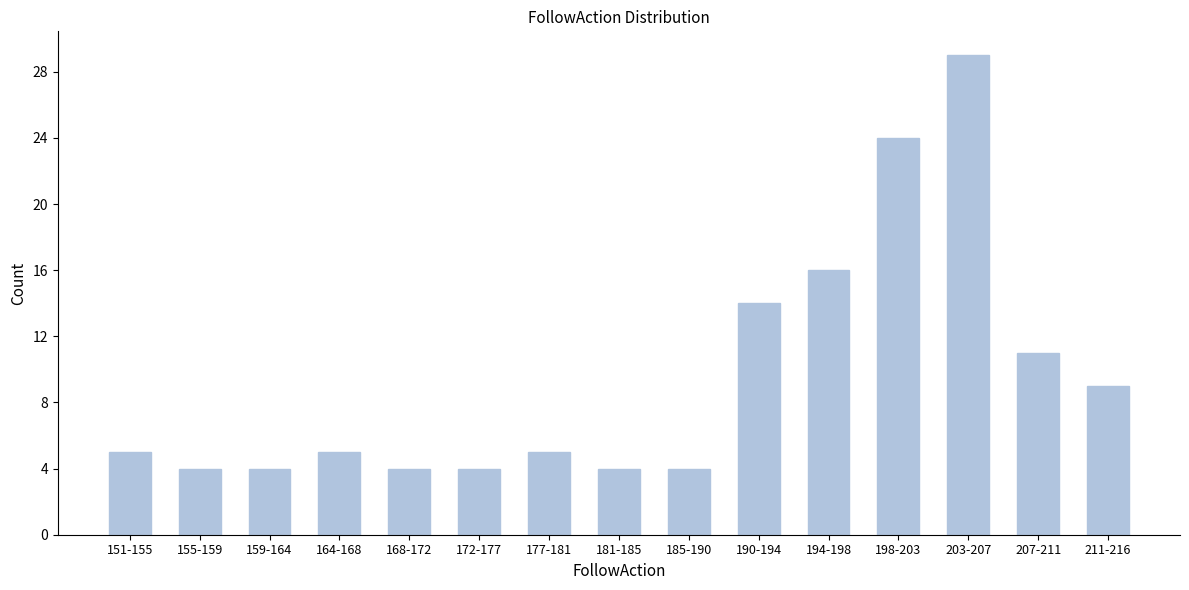

Reading left to right, what are all the values shown in this chart?

151-155=5	155-159=4	159-164=4	164-168=5	168-172=4	172-177=4	177-181=5	181-185=4	185-190=4	190-194=14	194-198=16	198-203=24	203-207=29	207-211=11	211-216=9